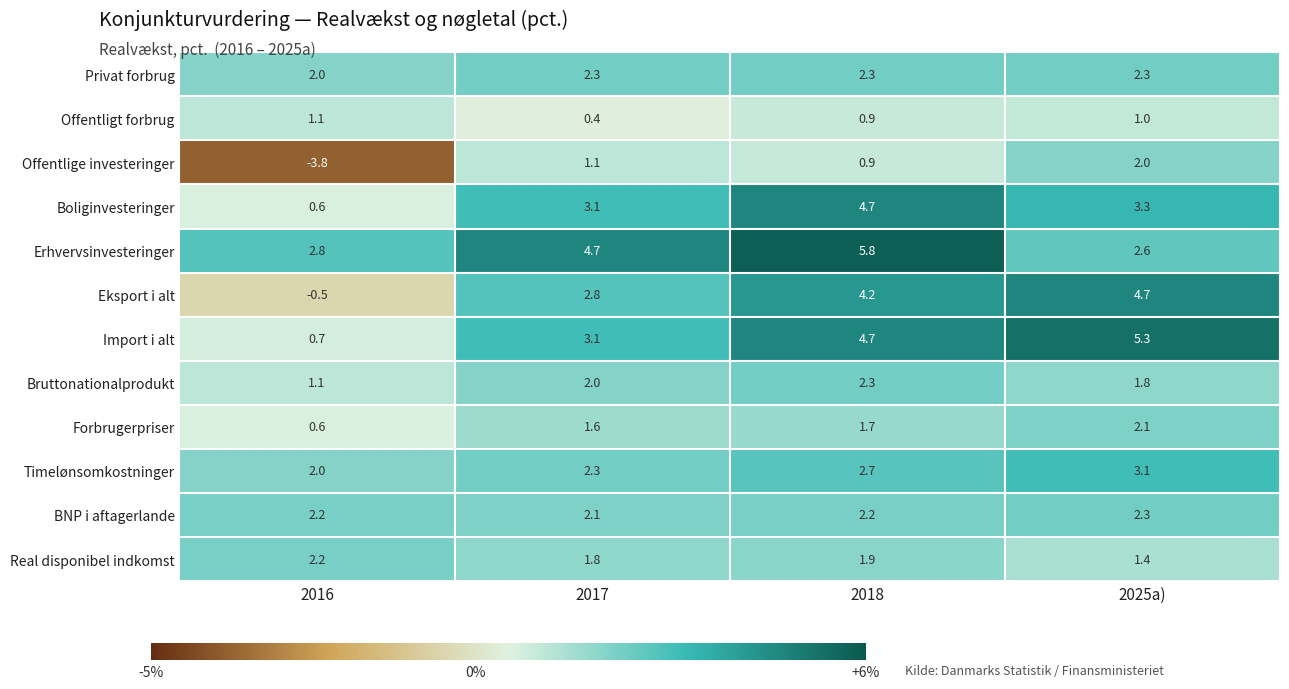

At which label does Erhvervsinvesteringer reach its minimum?

2025a)